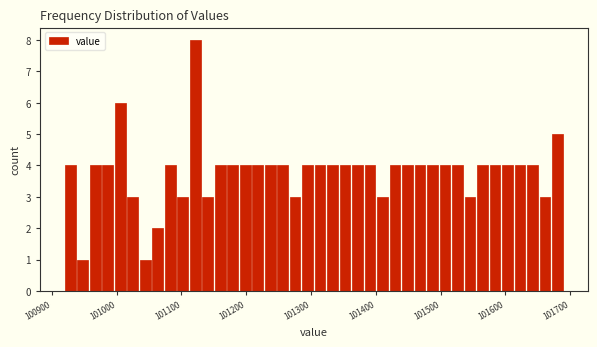

Around what value on the x-axis is the tallest bar? Give the approximate position of its centre, as read against the axis.

101120